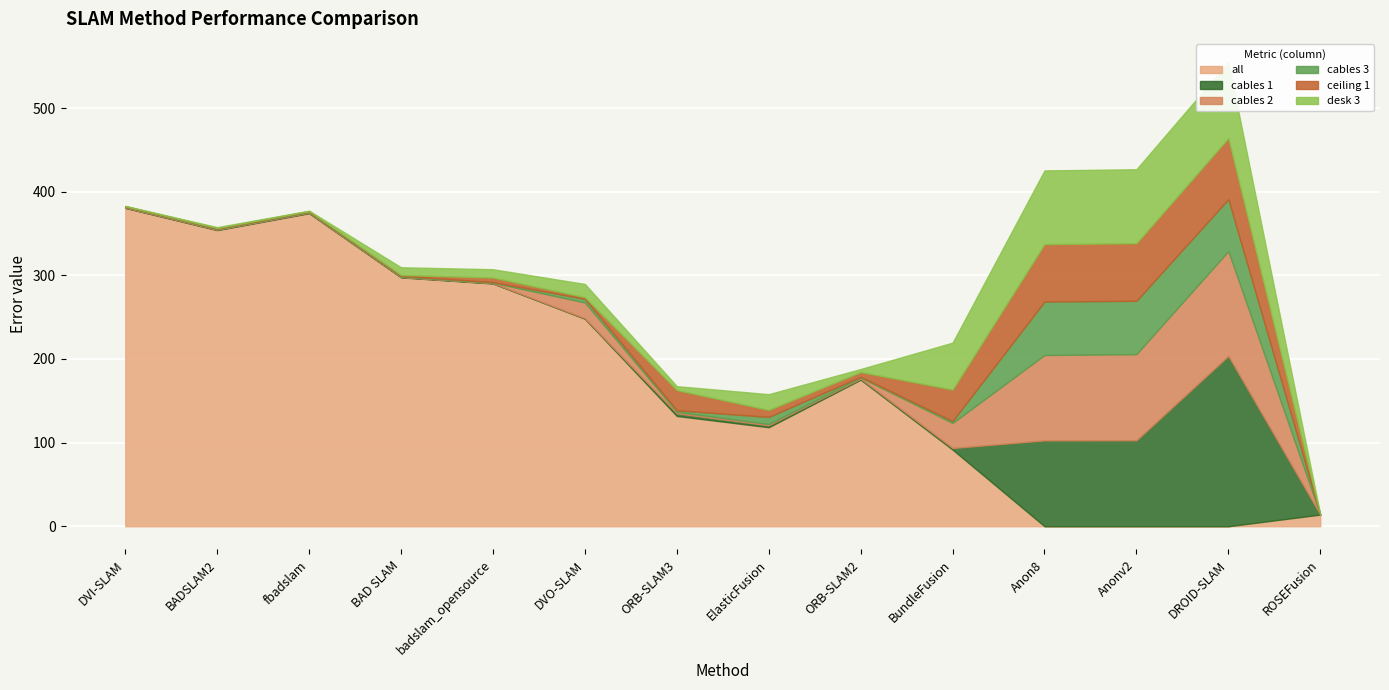

What is the label of the 11th point from the right?

BAD SLAM